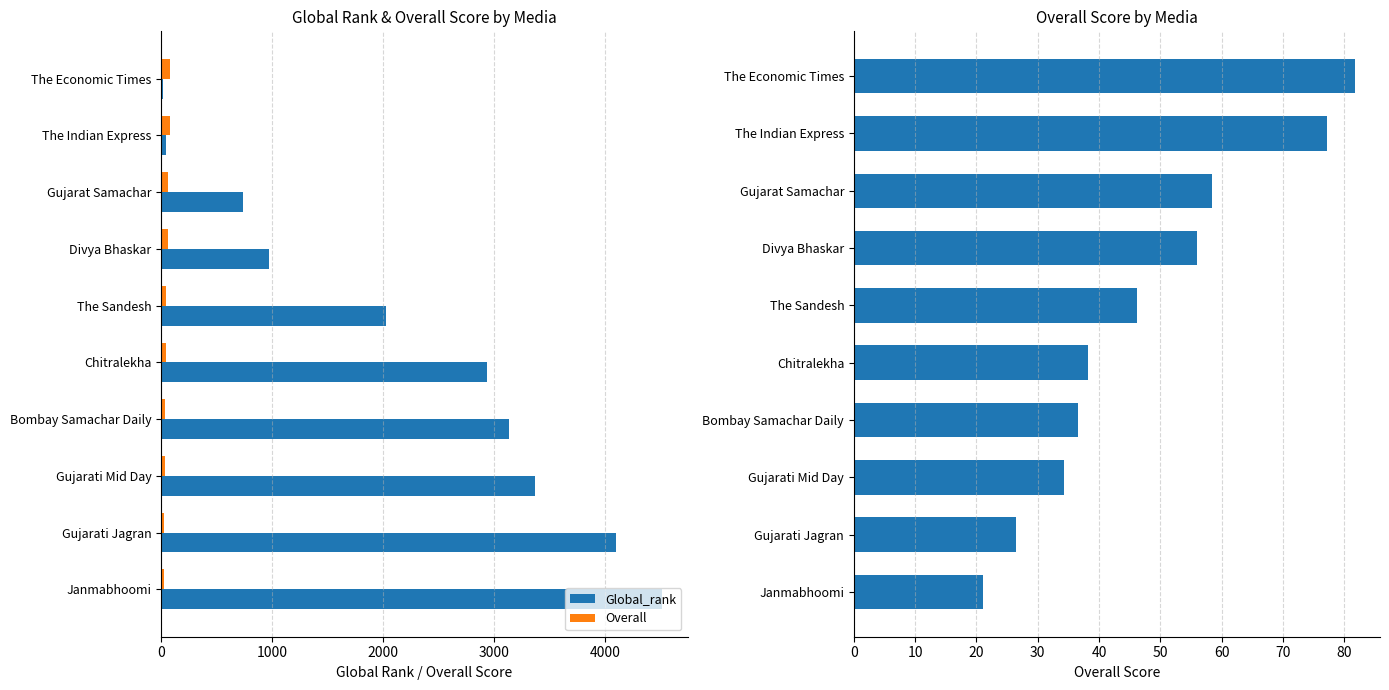

What is the maximum value shown in the chart?

4521.0